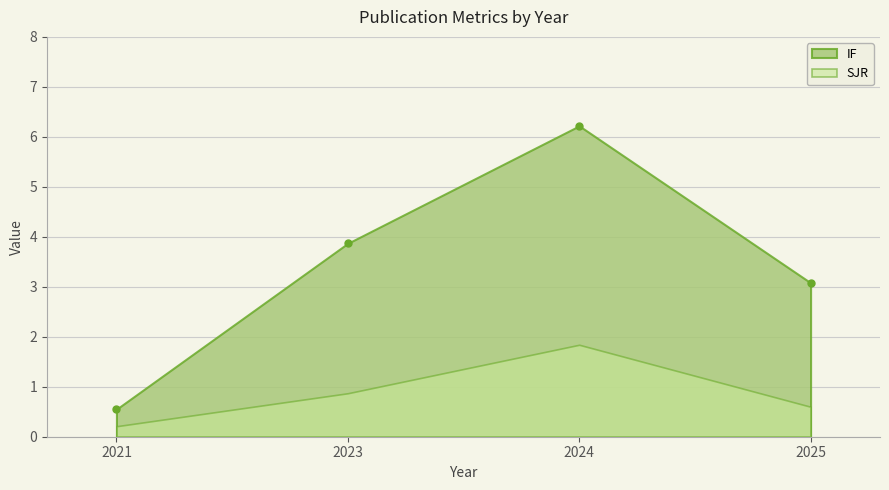

What is the maximum value for IF?

6.2